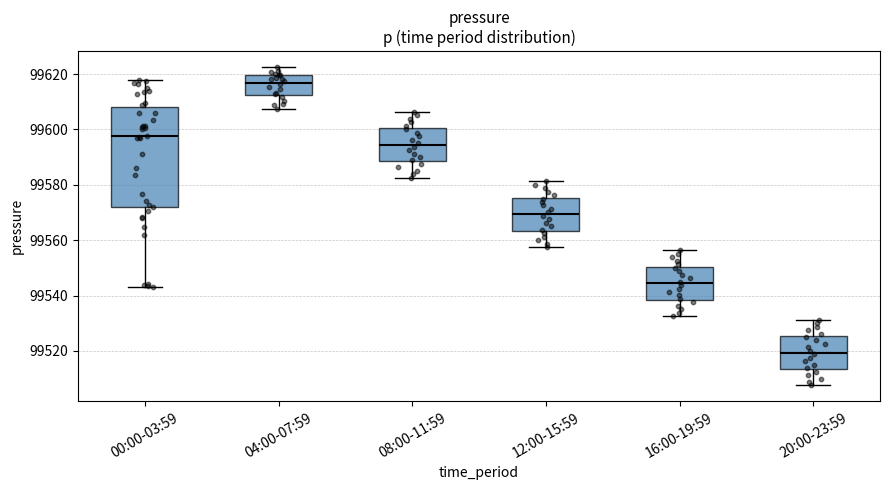

Reading left to right, transcribe this box plot: for each box, give where its median line is, the range the box spans, and where its two whiskers end, as read against the y-axis. The values are not printed on the chart, so give them approximately, as read against the axis.

00:00-03:59: median 99598, box 99572 to 99608, whiskers 99544 to 99618
04:00-07:59: median 99616, box 99612 to 99620, whiskers 99608 to 99622
08:00-11:59: median 99594, box 99588 to 99600, whiskers 99582 to 99606
12:00-15:59: median 99570, box 99564 to 99576, whiskers 99558 to 99582
16:00-19:59: median 99544, box 99538 to 99550, whiskers 99532 to 99556
20:00-23:59: median 99520, box 99514 to 99526, whiskers 99508 to 99532